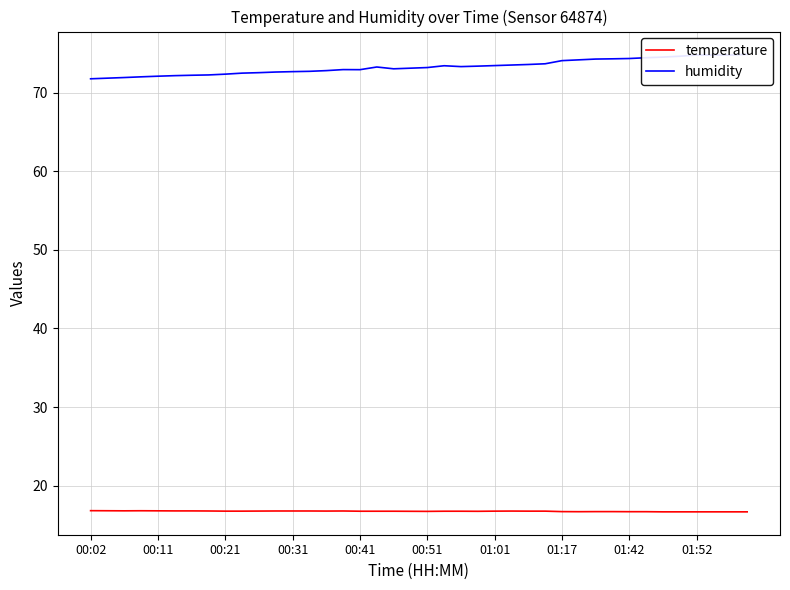

What is the spread (max minus min) of values at 26?

56.8